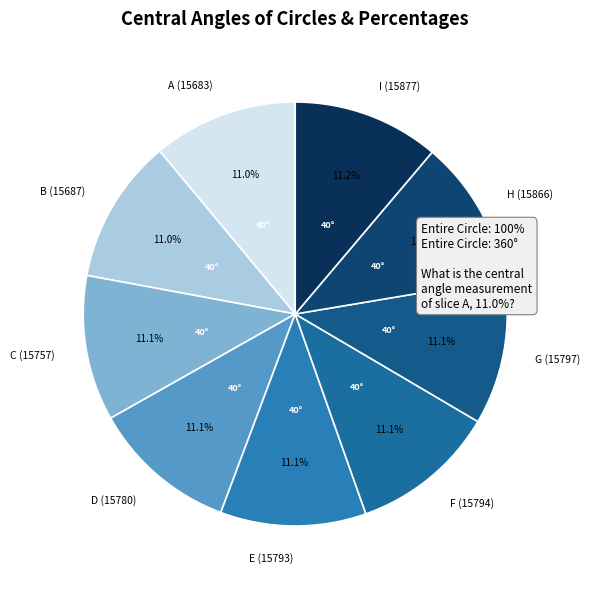

Does any single category account for the majority?

No